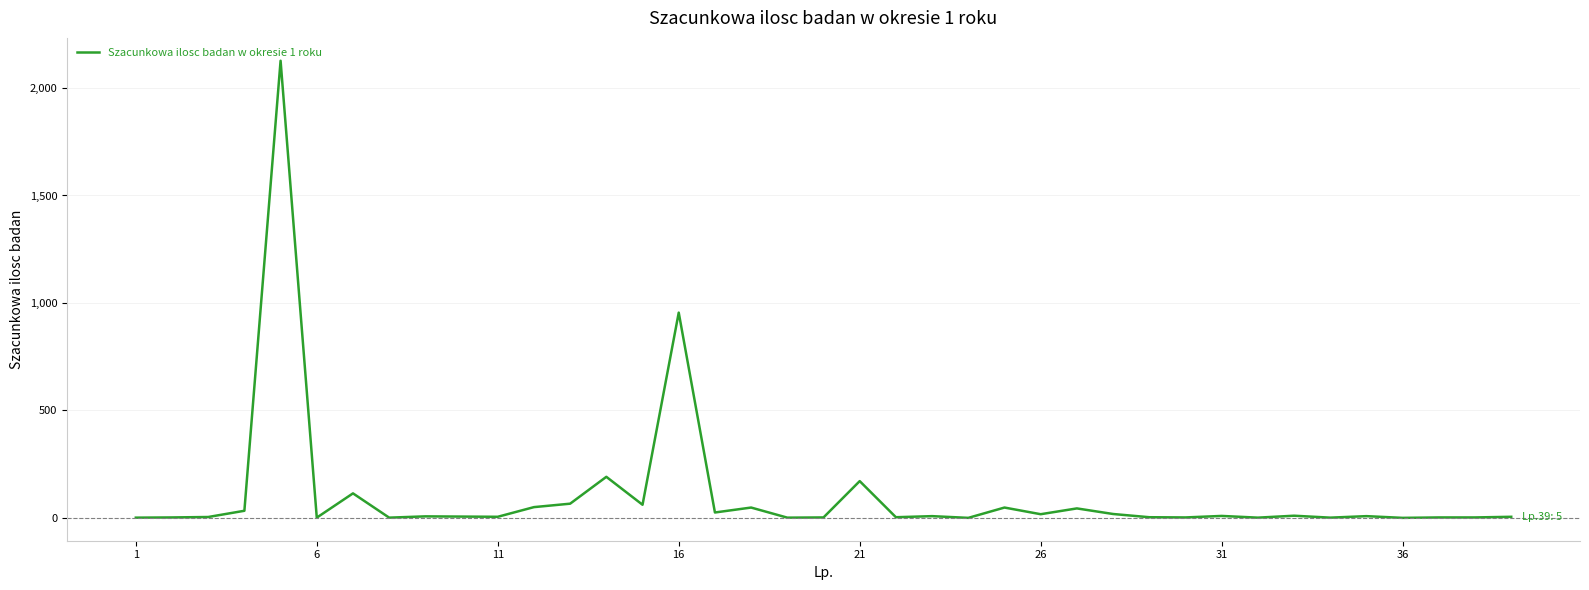

What is the difference between the maximum and minimum values?

2127